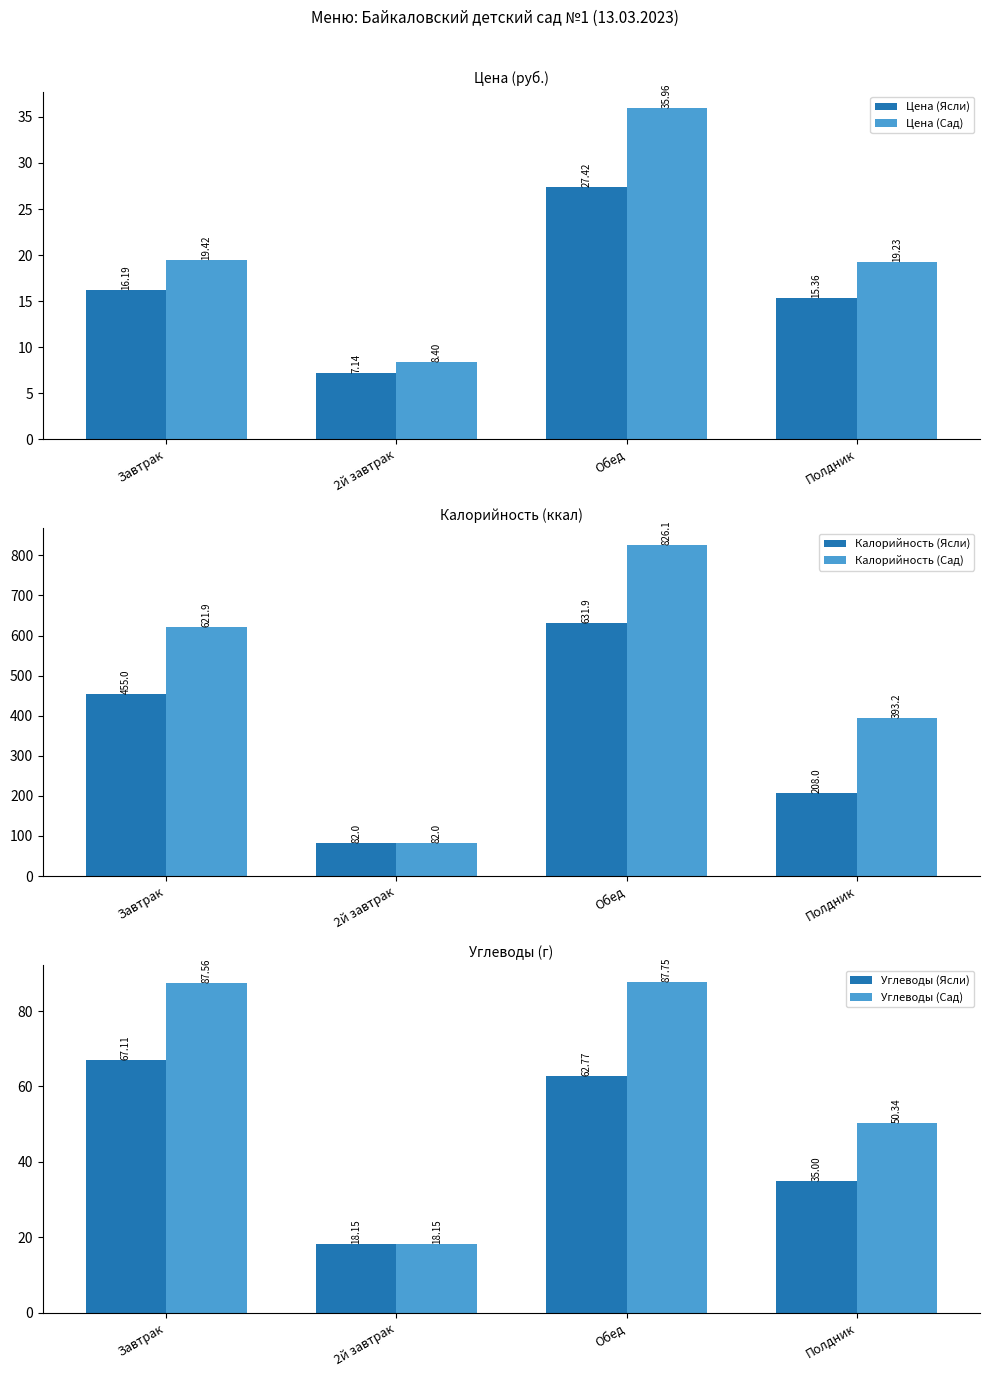

What is the difference between the maximum and second lowest values in the Калорийность (Ясли) series?

423.9